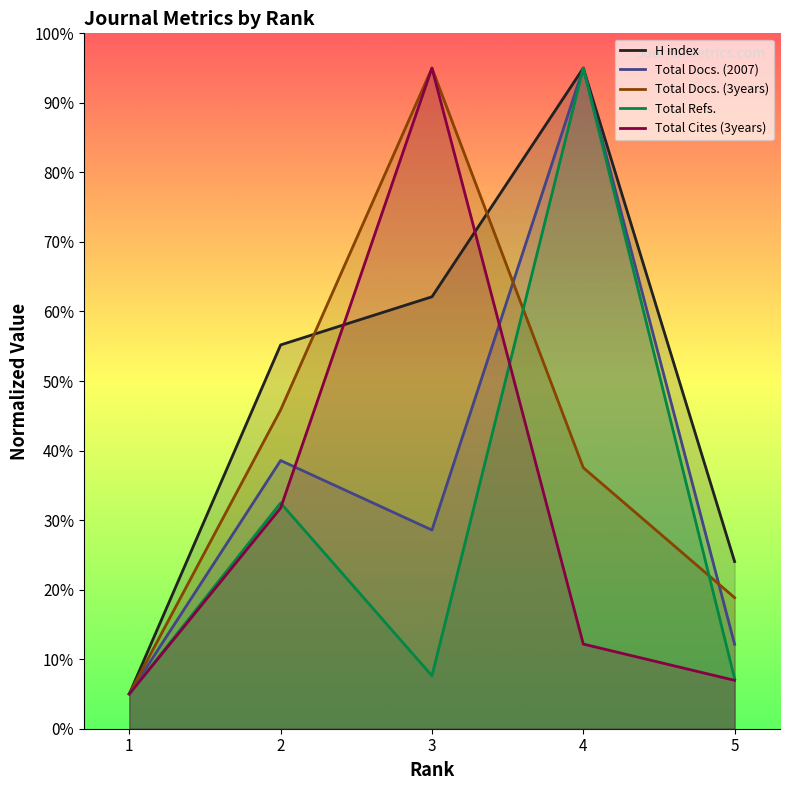

Reading left to right, extract all data points from this chart.

H index: 5=24.0	4=95.0	3=62.1	2=55.2	1=5.0
Total Docs. (2007): 5=12.1	4=95.0	3=28.6	2=38.6	1=5.0
Total Docs. (3years): 5=18.8	4=37.5	3=95.0	2=45.8	1=5.0
Total Refs.: 5=7.2	4=95.0	3=7.6	2=32.5	1=5.0
Total Cites (3years): 5=7.0	4=12.2	3=95.0	2=31.7	1=5.0